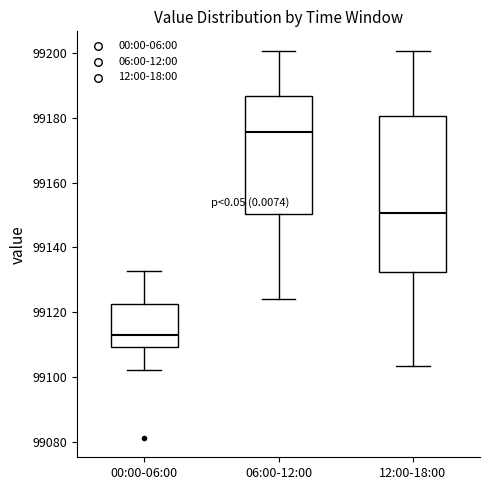

Comparing the boxes themselves (not the whiskers), which one is the tallest?

12:00-18:00